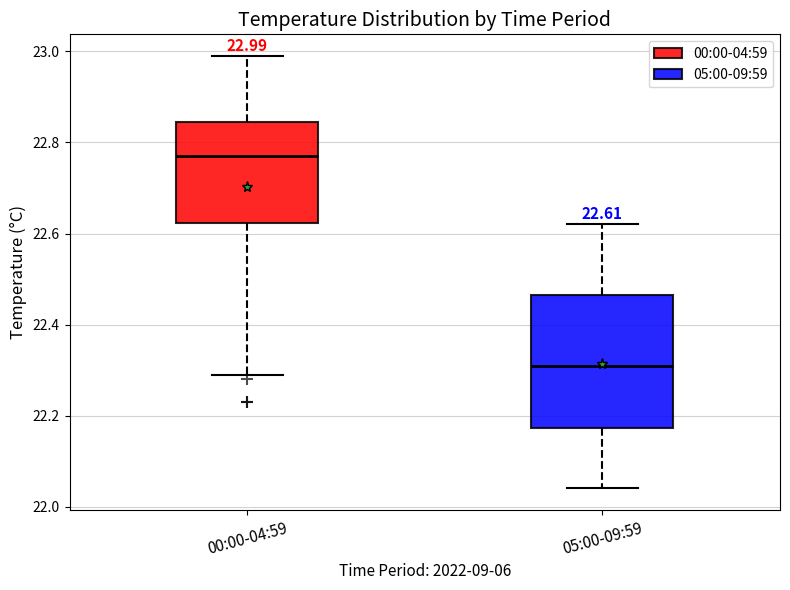

Comparing the boxes themselves (not the whiskers), which one is the tallest?

05:00-09:59